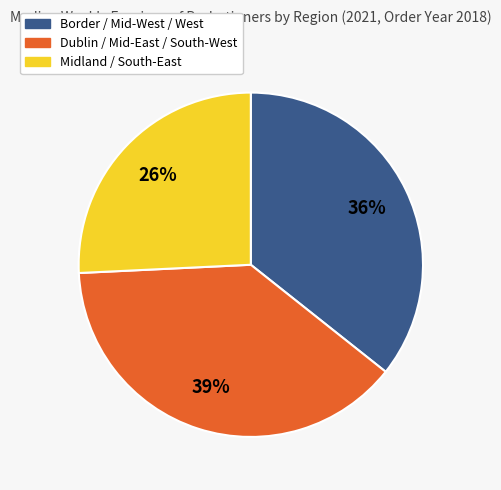

Which category has the biggest portion of the pie?

Dublin / Mid-East / South-West